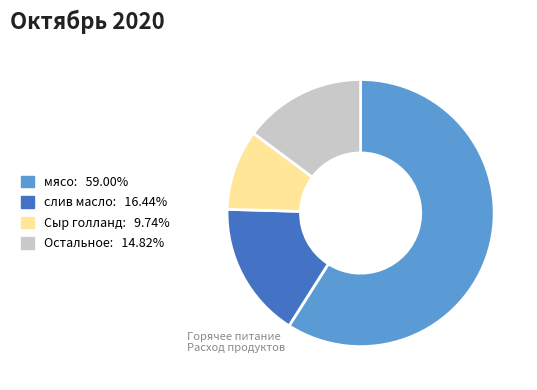

How many slices are in this pie chart?

4